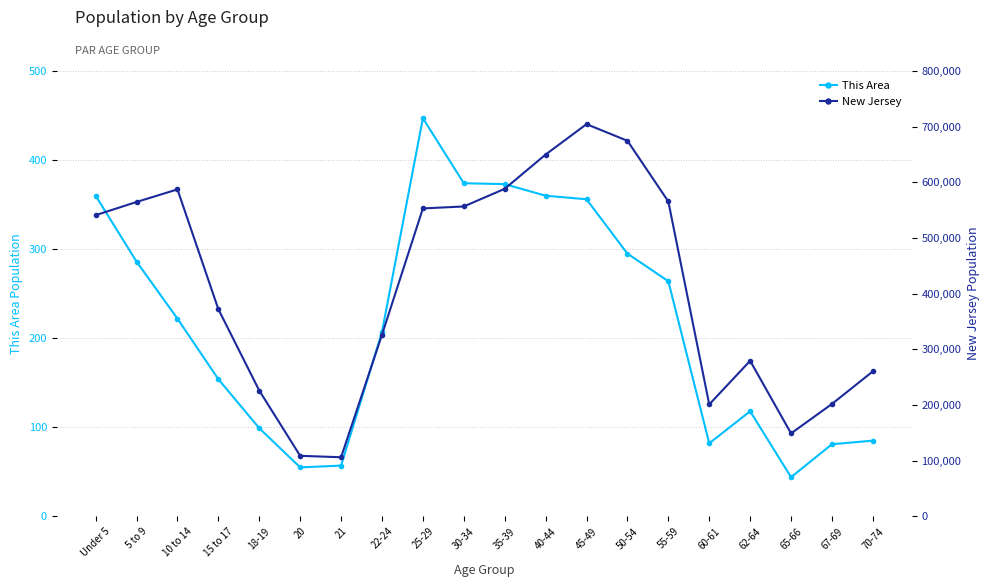

List the labels in order of This Area value, smallest first.

65-66, 20, 21, 67-69, 60-61, 70-74, 18-19, 62-64, 15 to 17, 22-24, 10 to 14, 55-59, 5 to 9, 50-54, 45-49, Under 5, 40-44, 35-39, 30-34, 25-29